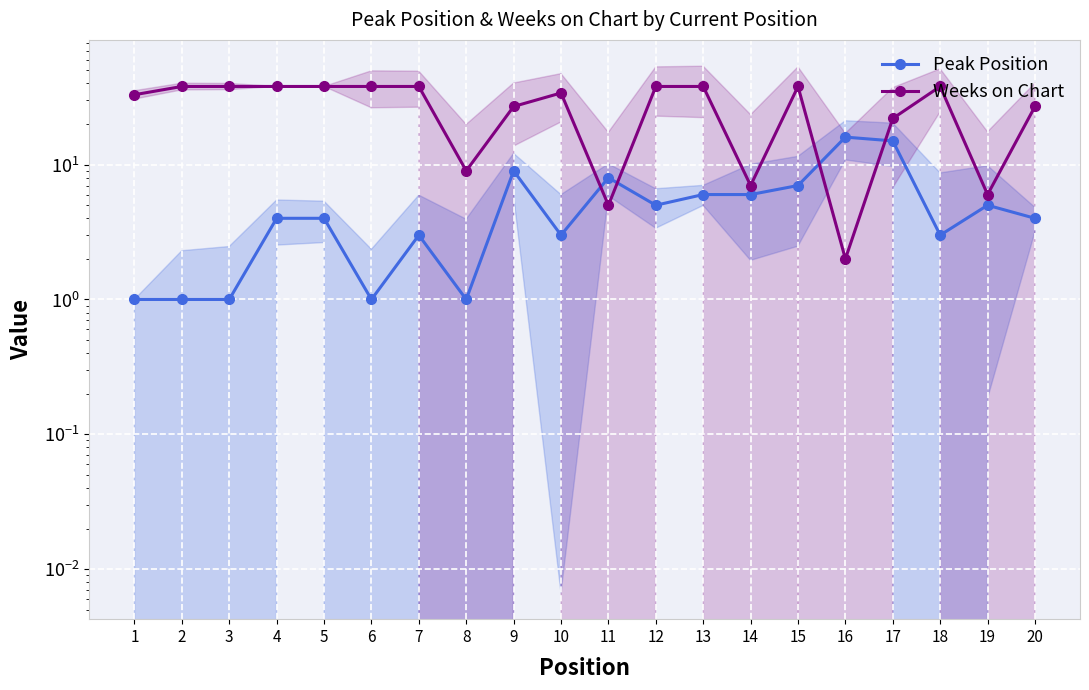

Reading right to left, extract all data points from this chart.

Peak Position: 4	5	3	15	16	7	6	6	5	8	3	9	1	3	1	4	4	1	1	1
Weeks on Chart: 27	6	38	22	2	38	7	38	38	5	34	27	9	38	38	38	38	38	38	33